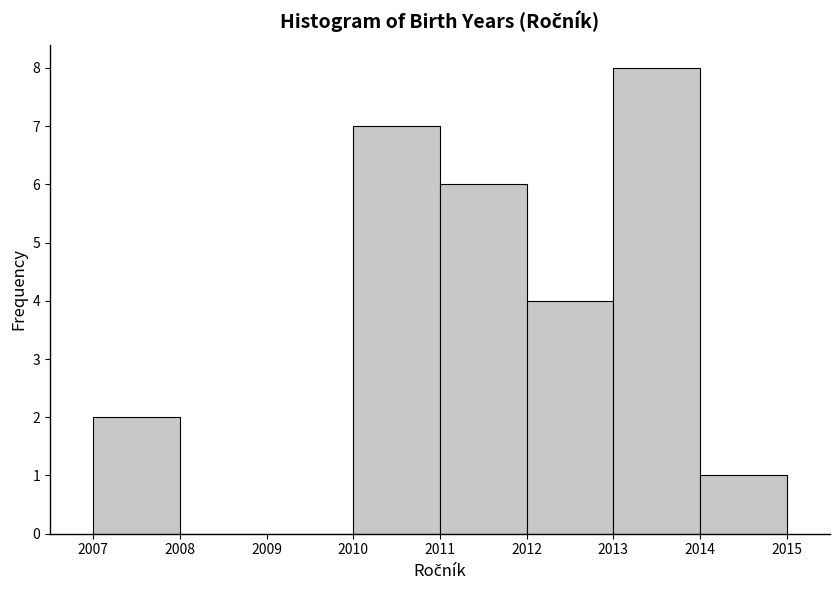

Reading left to right, transcribe this chart: for each bar, give the range it covers on the x-axis and its height. The values are not printed on the chart, so give them approximately, as read against the axis.

2007 to 2008: 2
2008 to 2009: 0
2009 to 2010: 0
2010 to 2011: 7
2011 to 2012: 6
2012 to 2013: 4
2013 to 2014: 8
2014 to 2015: 1